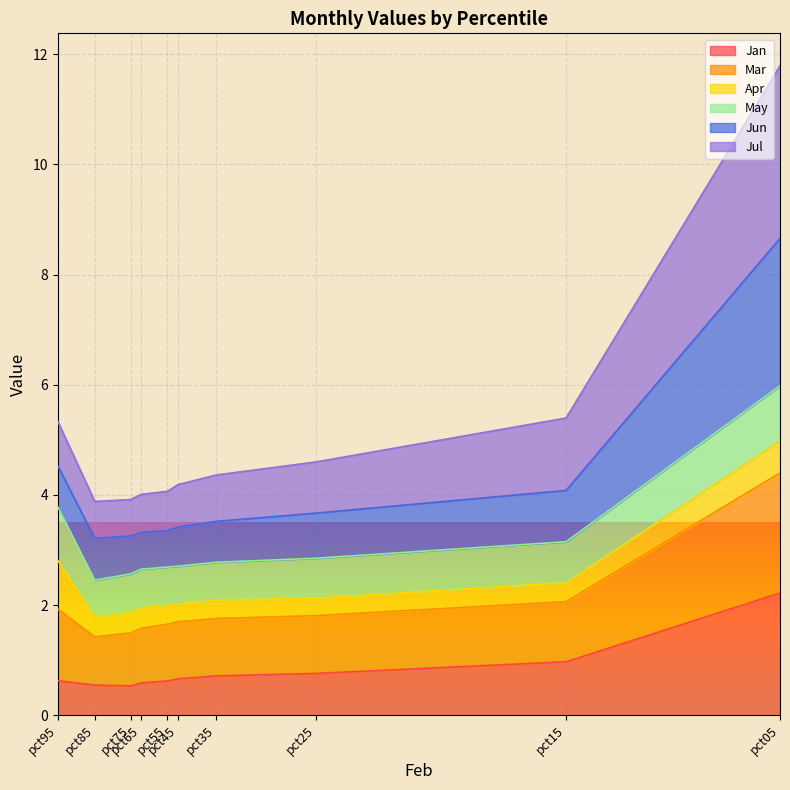

What is the average value of the Jan series?

0.8